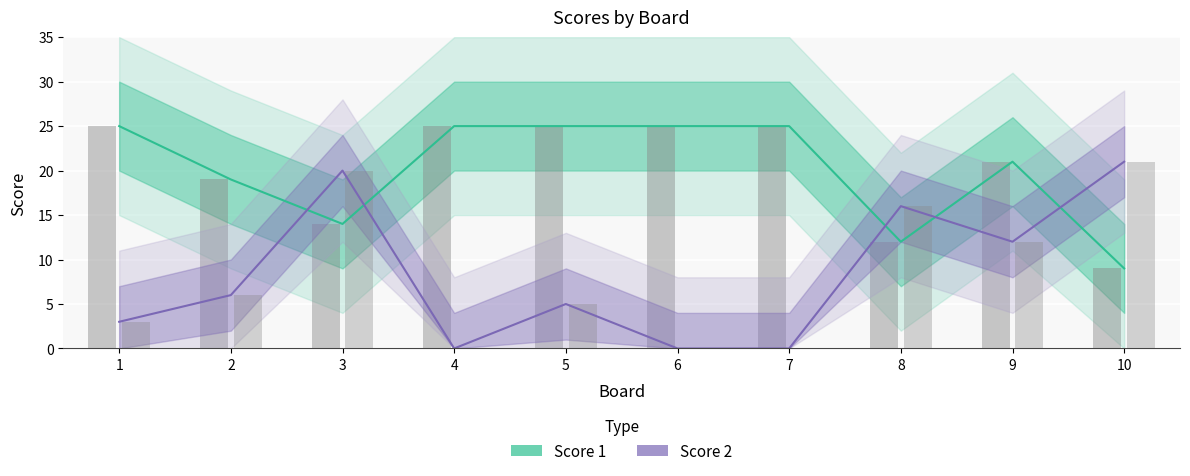

How many values in Score 2 are above zero?

7